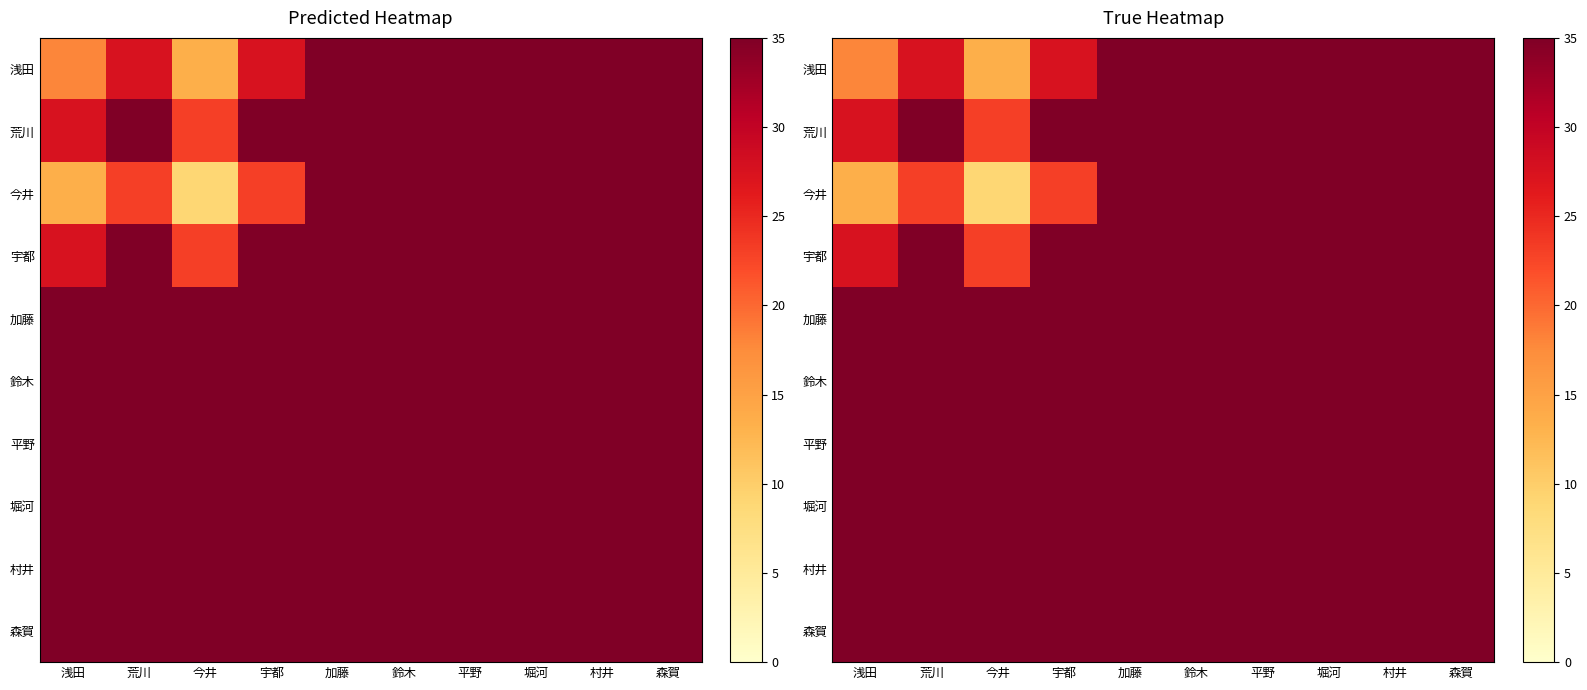

What is the lowest value of the 村井 series?

75.0